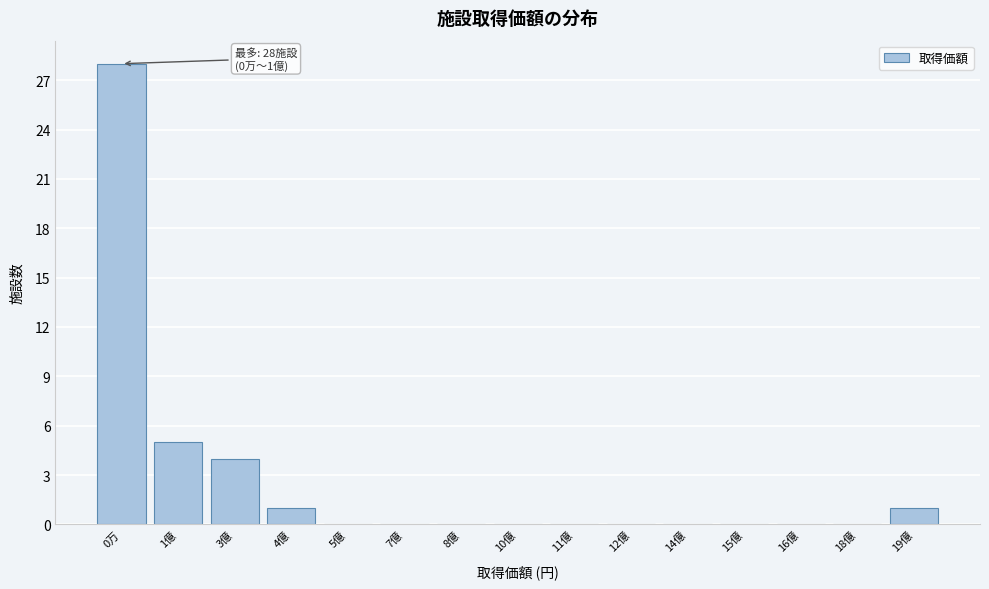

Reading right to left, transcribe all the data shown in this chart.

19億=1	18億=0	16億=0	15億=0	14億=0	12億=0	11億=0	10億=0	8億=0	7億=0	5億=0	4億=1	3億=4	1億=5	0万=28